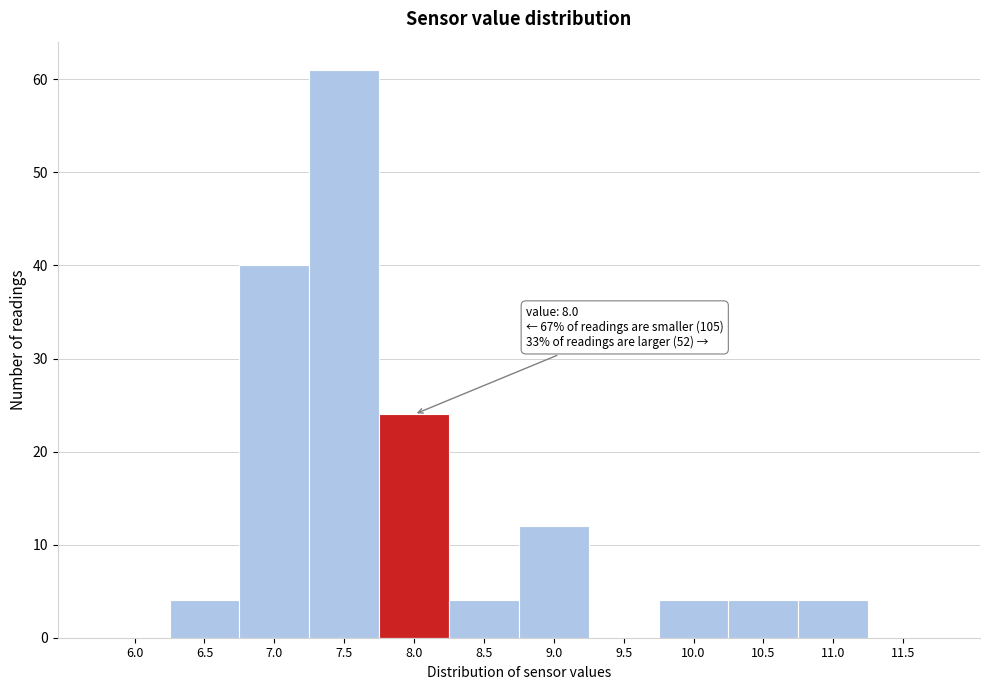

Reading left to right, extract all data points from this chart.

6.0=0	6.5=4	7.0=40	7.5=61	8.0=24	8.5=4	9.0=12	9.5=0	10.0=4	10.5=4	11.0=4	11.5=0